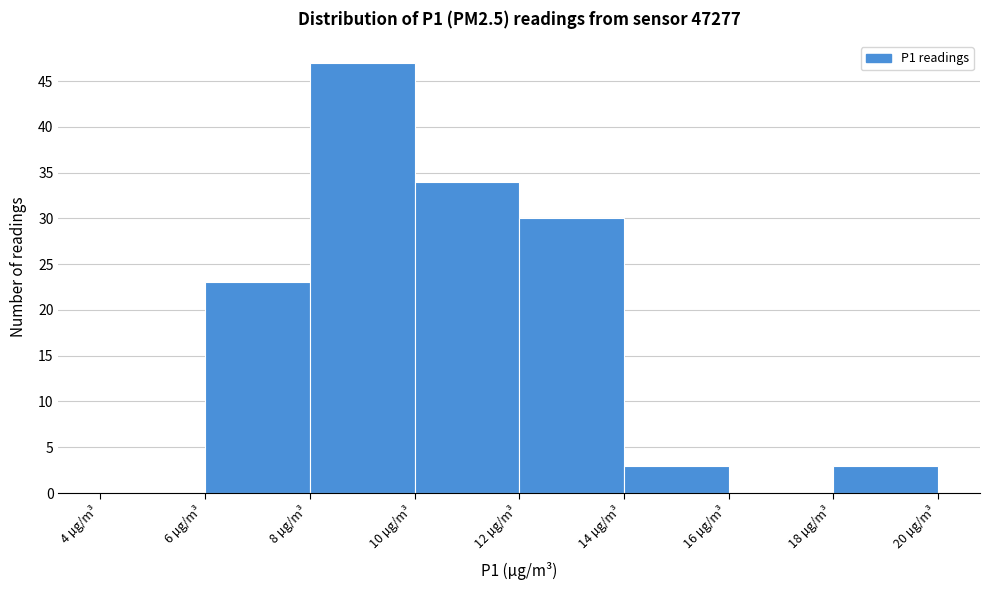

Reading left to right, list every bar in this chart as the range it spans on the x-axis followed by its height. The values are not printed on the chart, so give them approximately, as read against the axis.

4 to 6: 0
6 to 8: 23
8 to 10: 47
10 to 12: 34
12 to 14: 30
14 to 16: 3
16 to 18: 0
18 to 20: 3